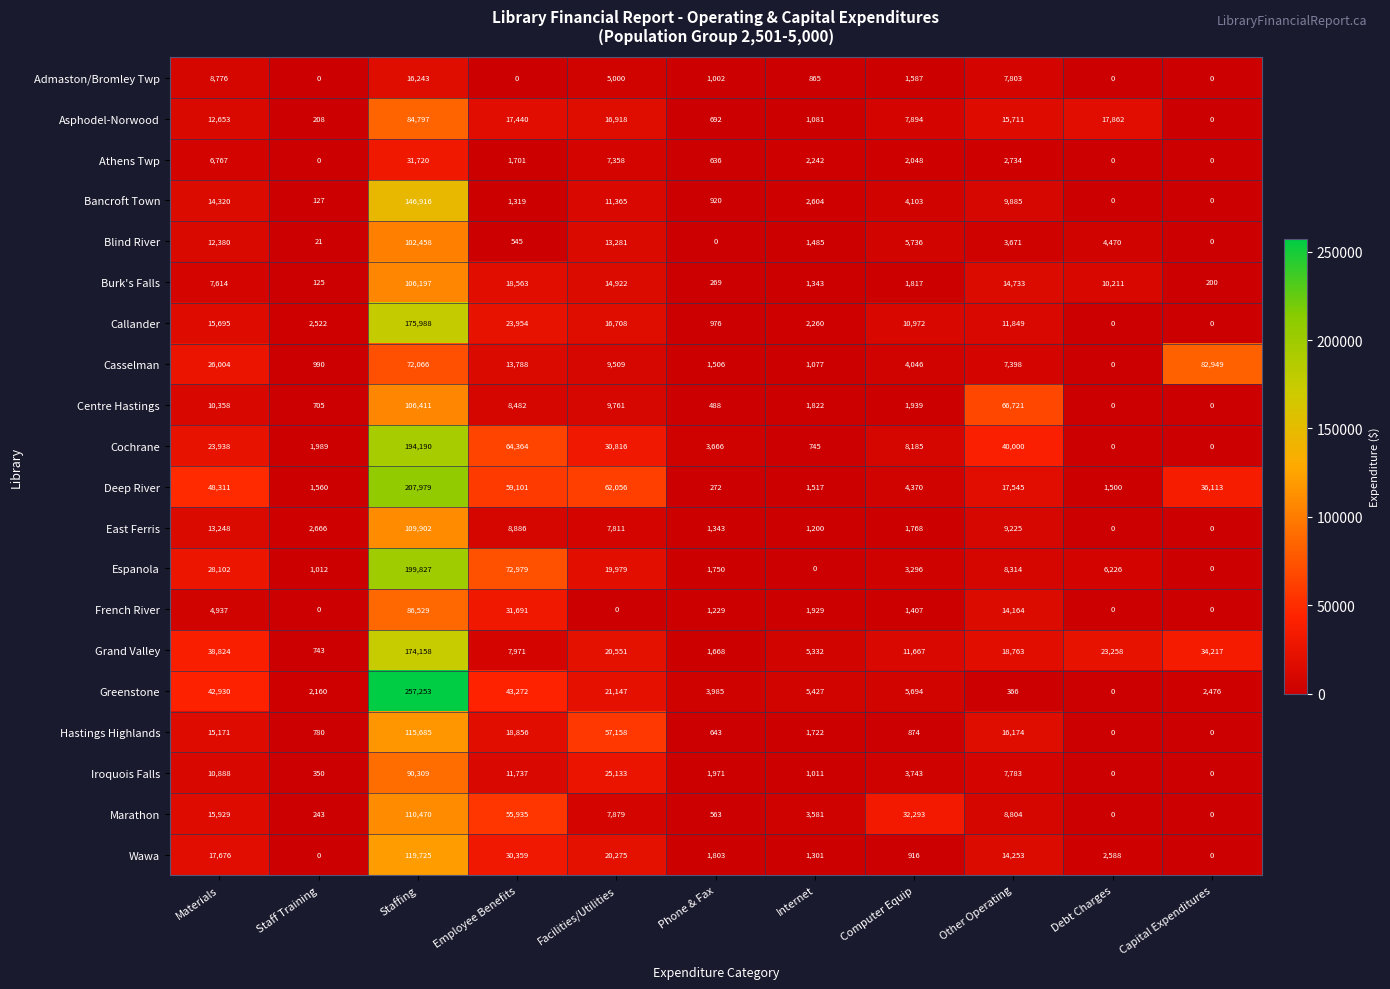

What is the total value across all series at Staff Training?

16201